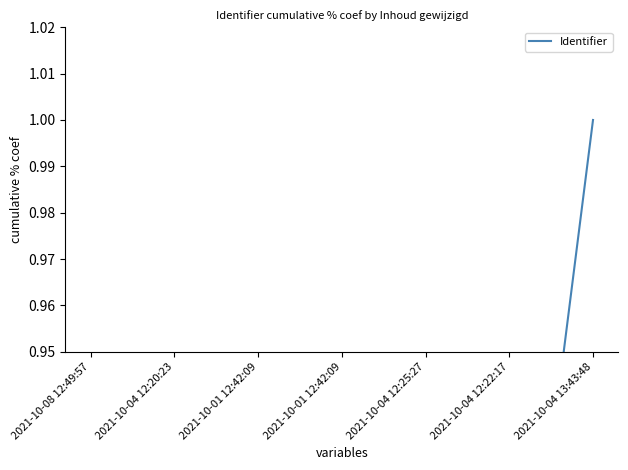

The chart shows a value of 1.0 at 2021-10-04 13:43:48. True or false?

True